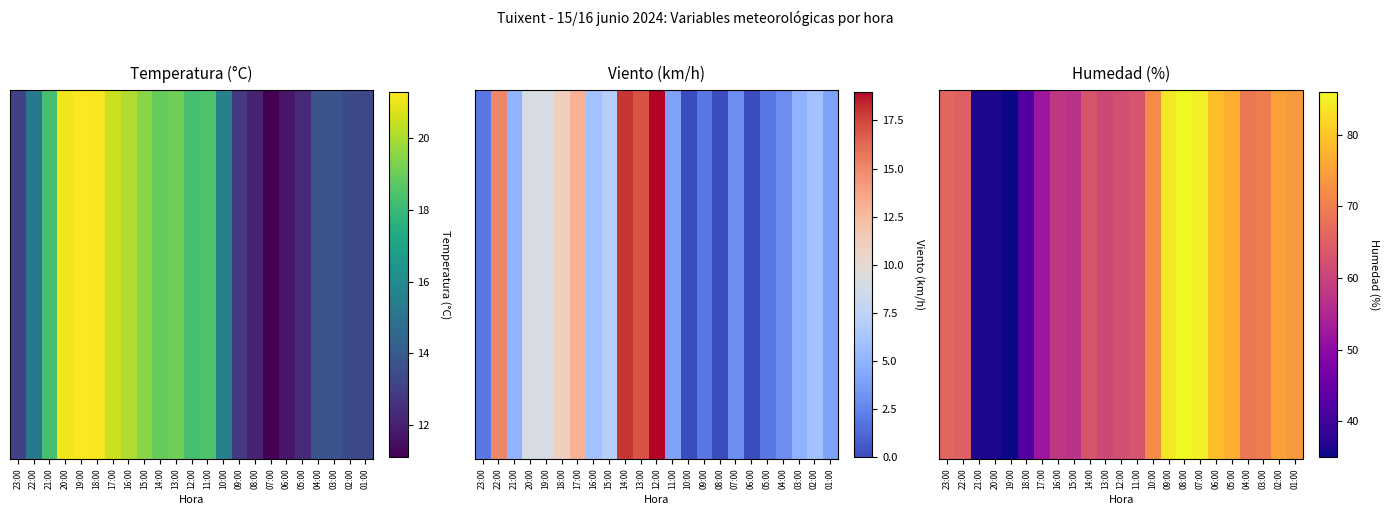

What is the smallest value displayed?

35